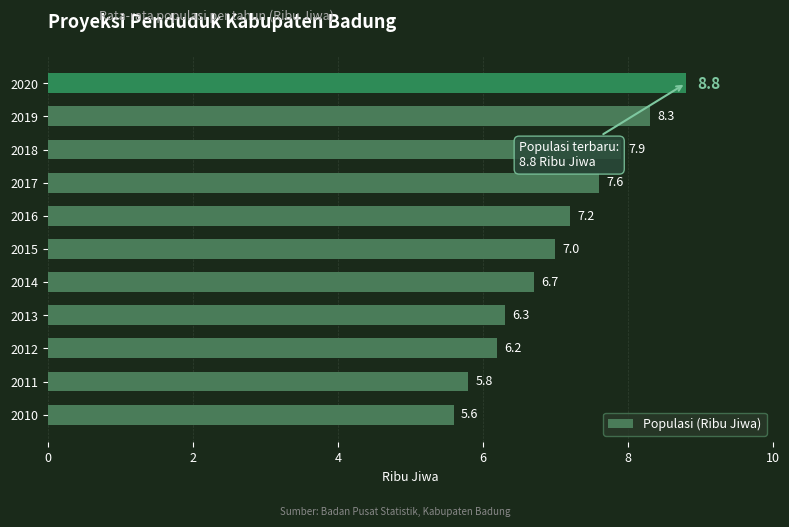

What is the approximate value at 2016?

7.2